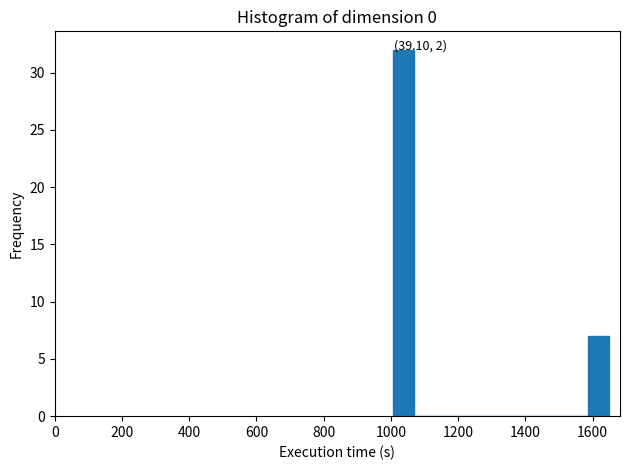

Read against the x-axis, roughly where is the centre of the tallest bar?

1040